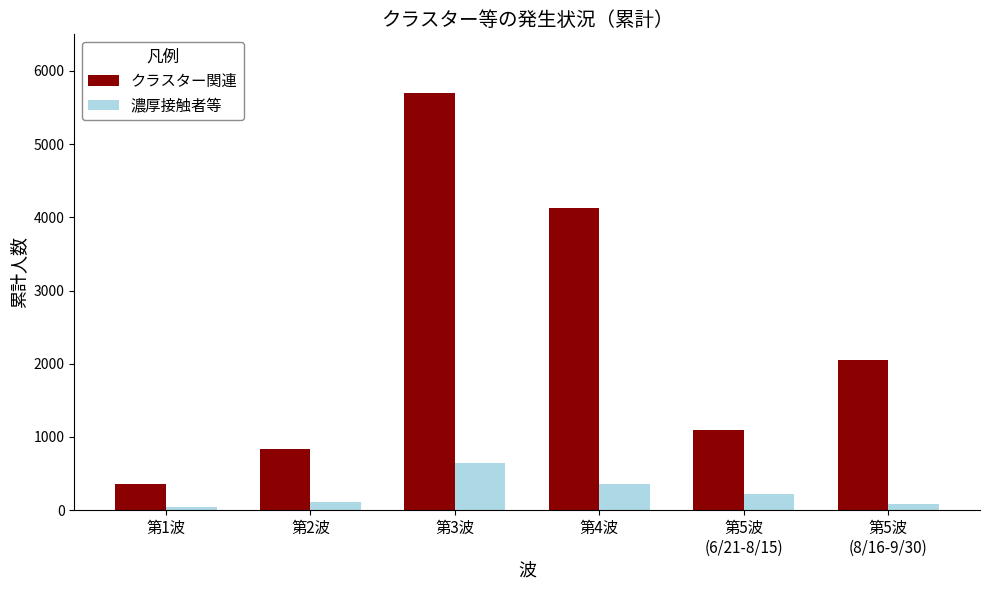

True or false: クラスター関連 has a value of 5701 at 第3波.

True